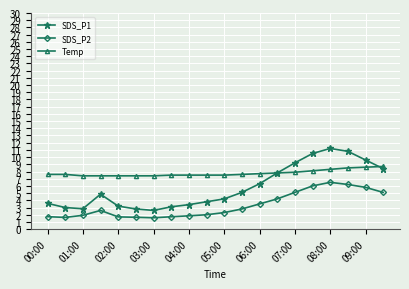

Which series has the largest range (max minus min)?

SDS_P1